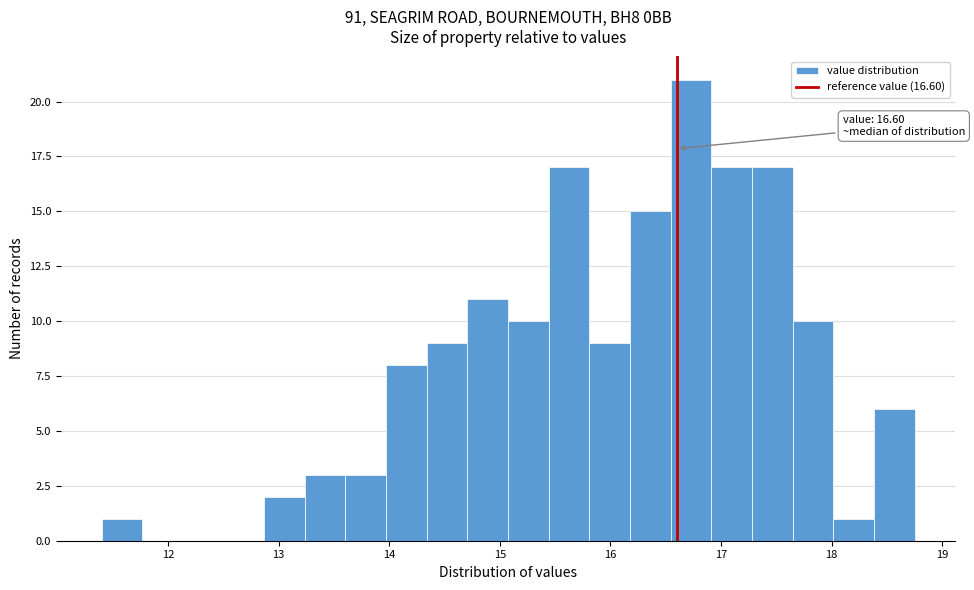

Read against the x-axis, roughly where is the centre of the tallest bar?

16.7